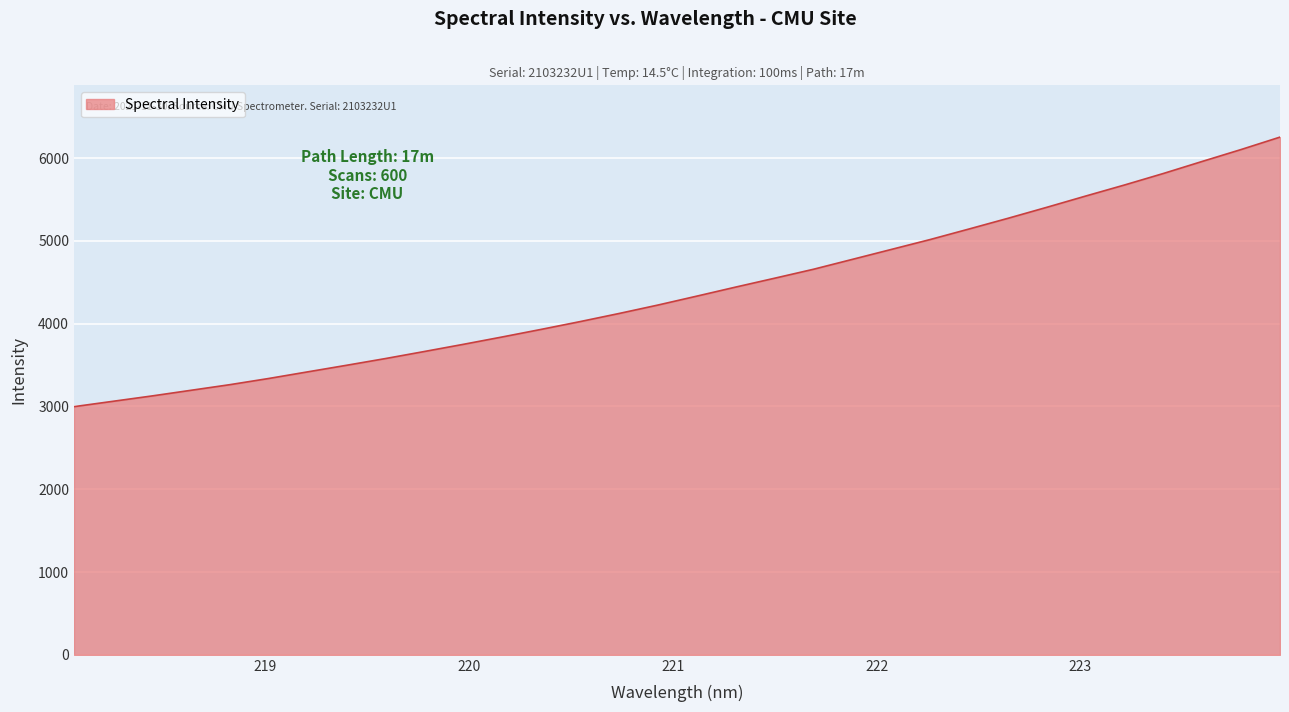

What is the greatest value displayed?

6252.5